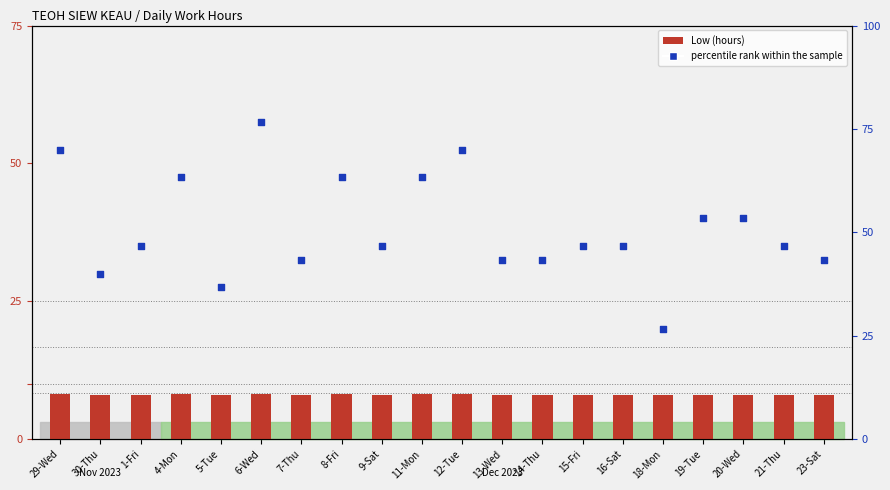

What are all the series names shown in the legend?

Low (hours), percentile rank within the sample